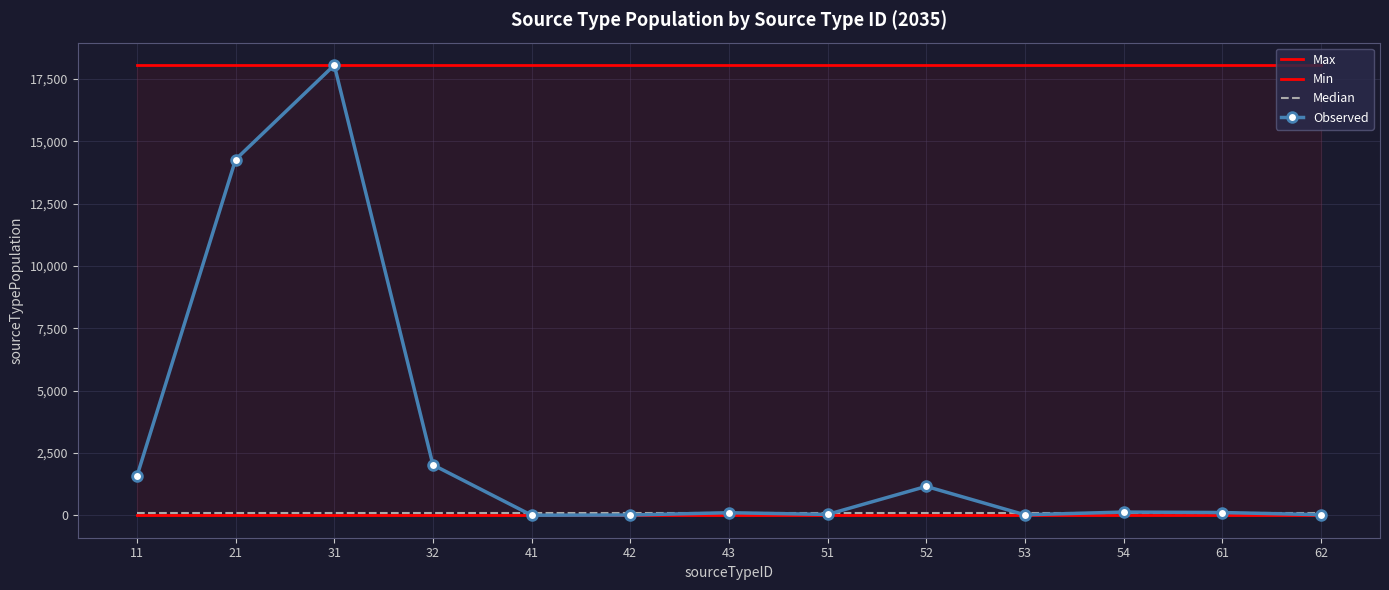

True or false: Median and Max intersect in this chart.

False